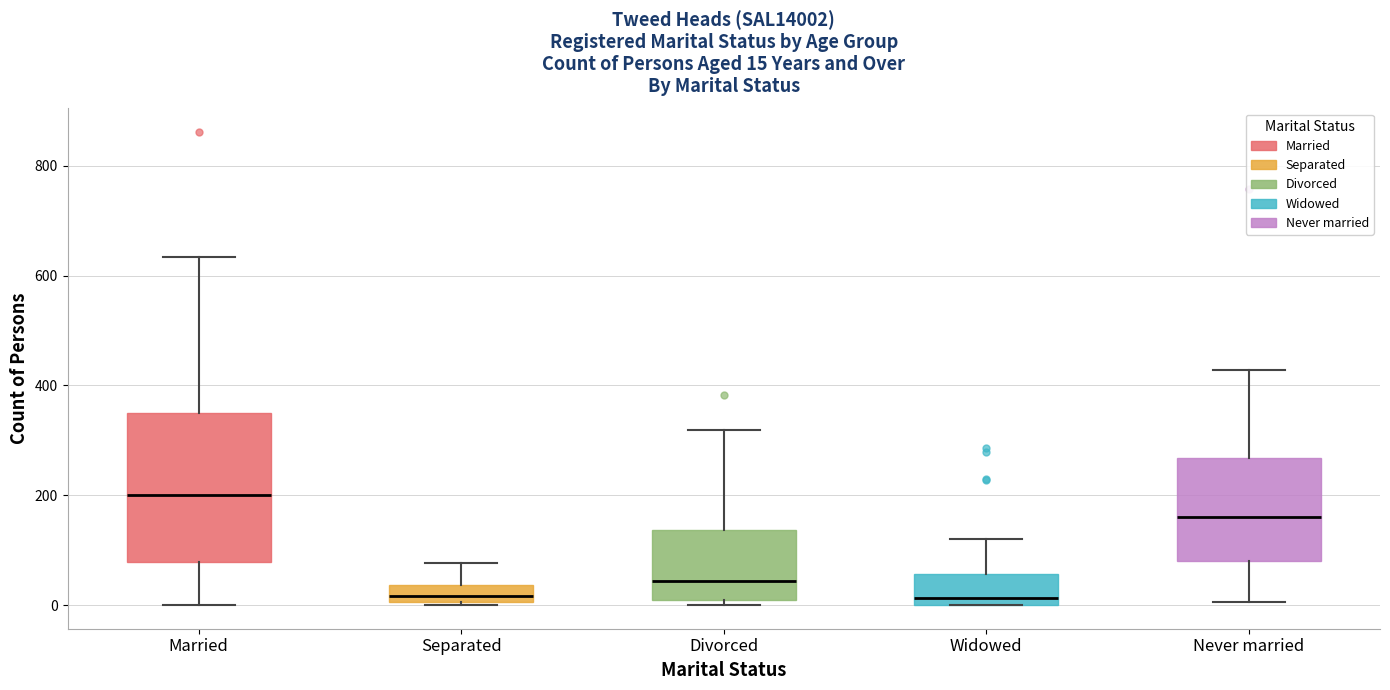

Comparing the boxes themselves (not the whiskers), which one is the tallest?

Married